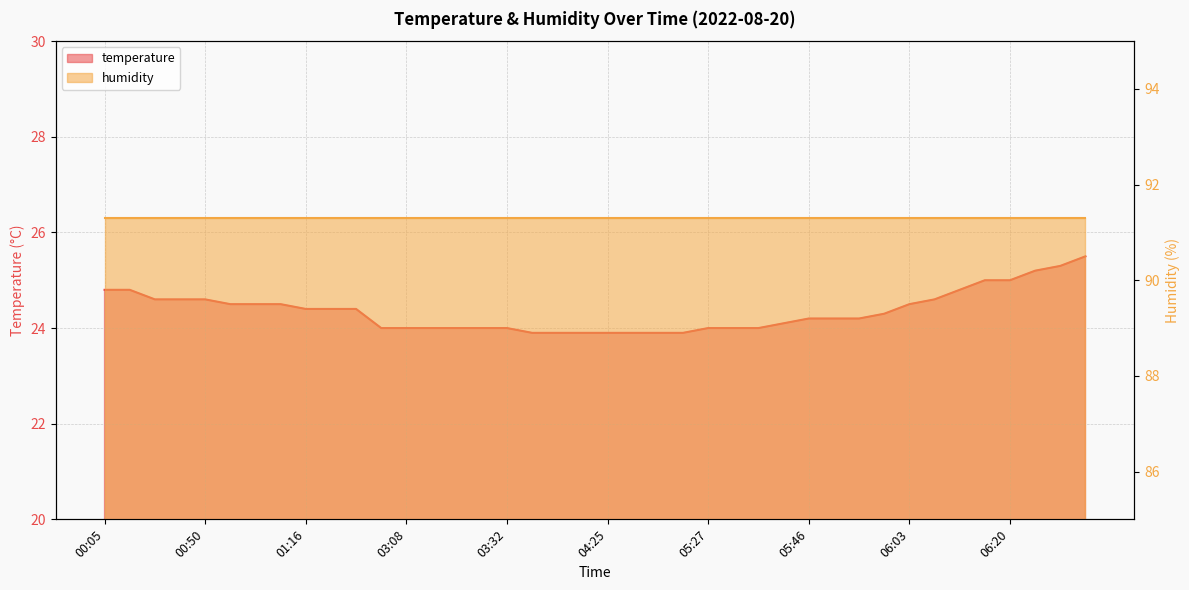

Where does the data first go above 24?

00:05